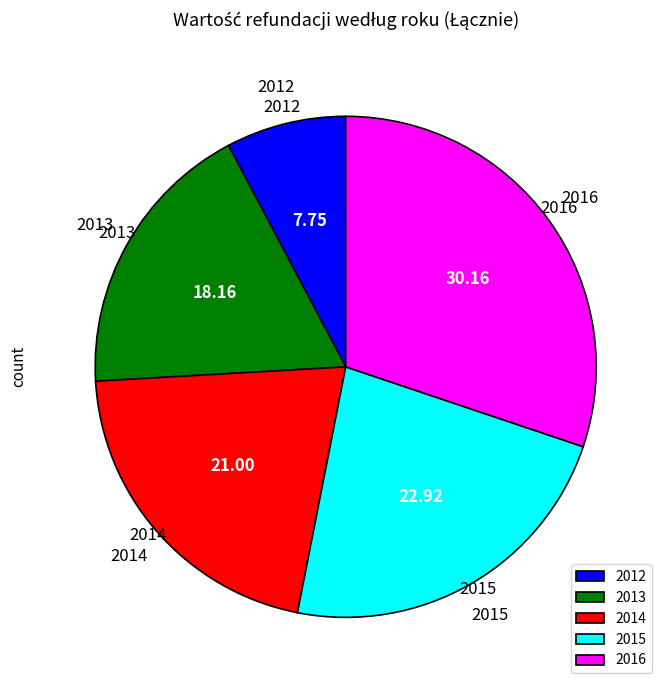

Do 2012 and 2013 together represent more than half of the pie?

No